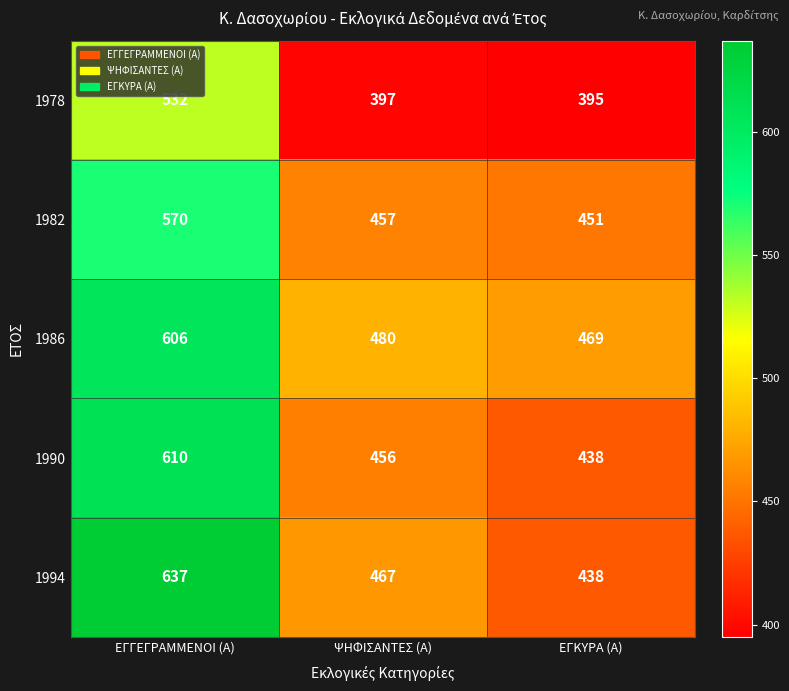

What is the total value across all series at ΕΓΓΕΓΡΑΜΜΕΝΟΙ (Α)?

2955